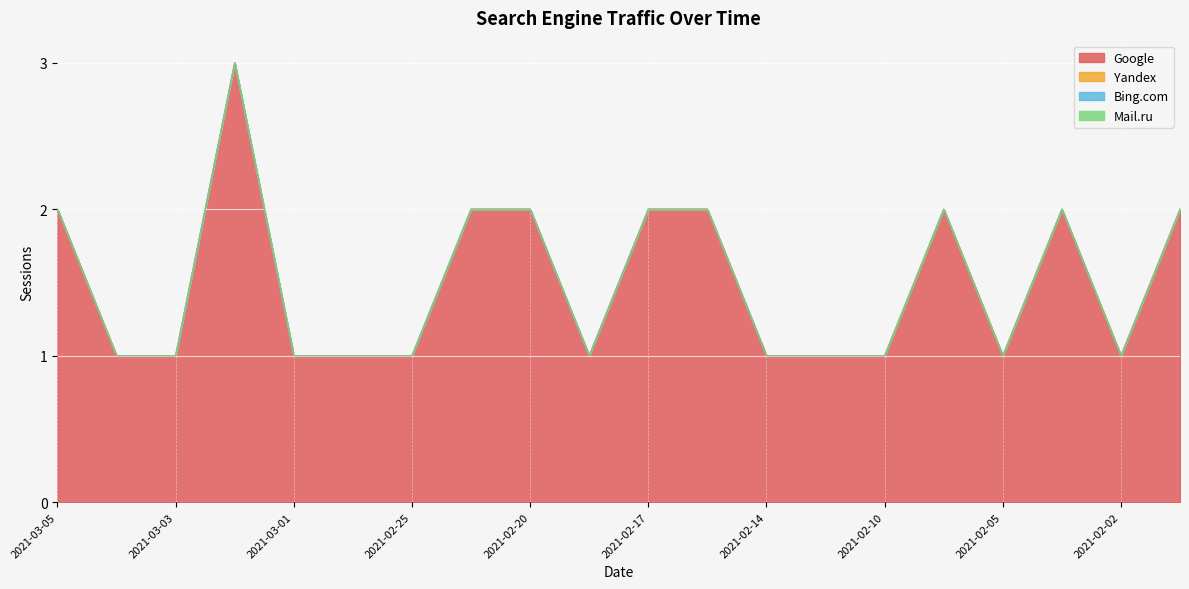

Which label corresponds to the smallest value in the chart?

2021-03-05